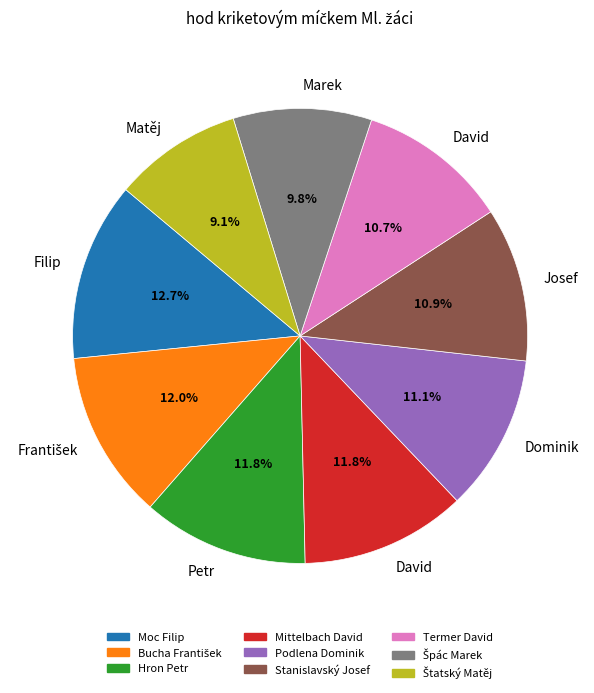

Is there a majority slice in this chart?

No